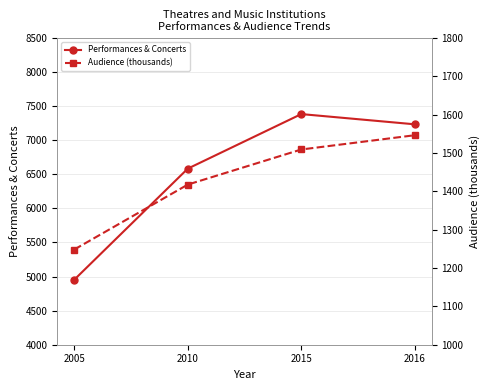

How many lines are shown in the chart?

2